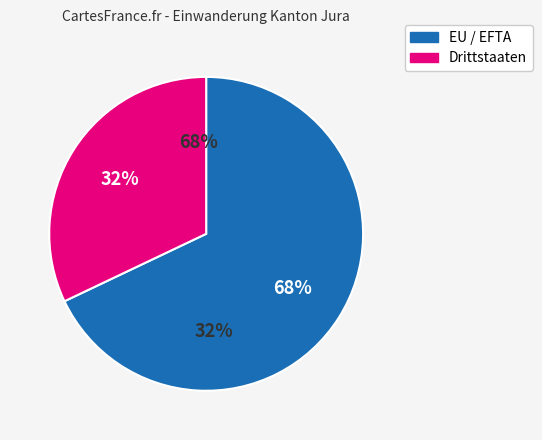

Which slice represents more than half of the pie?

EU / EFTA